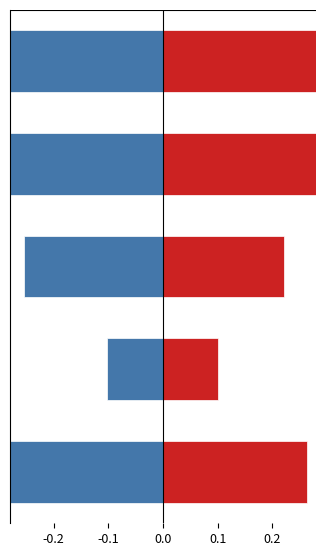

Which series has the largest range (max minus min)?

Hommes